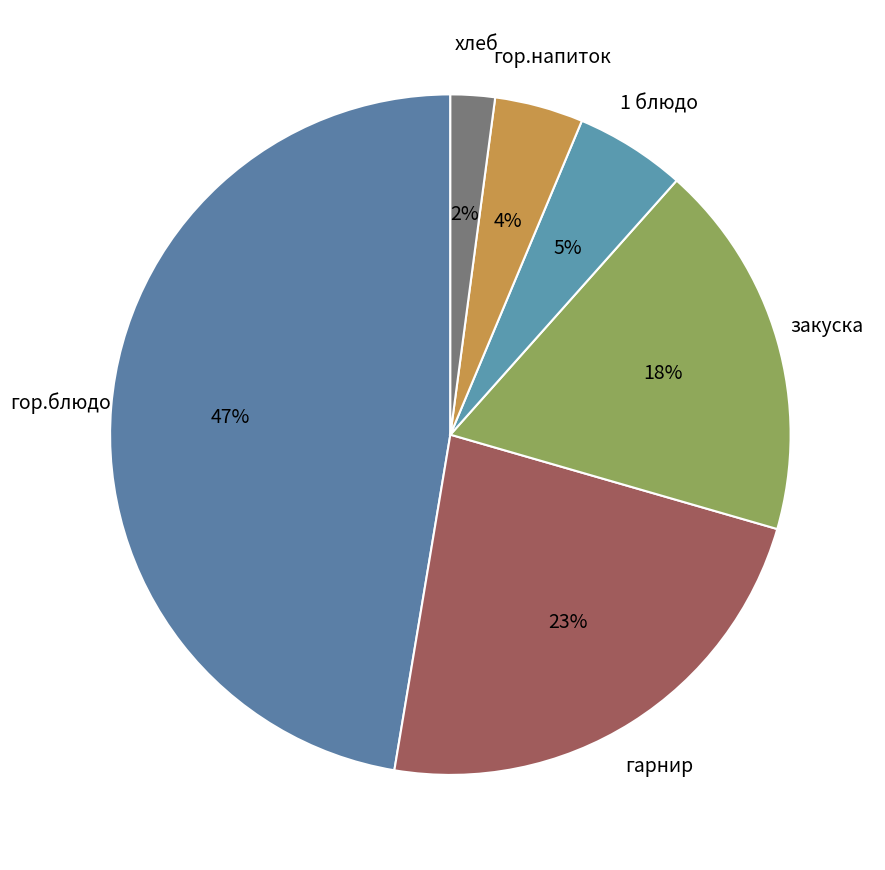

Combined, do 1 блюдо and закуска account for over 50%?

No